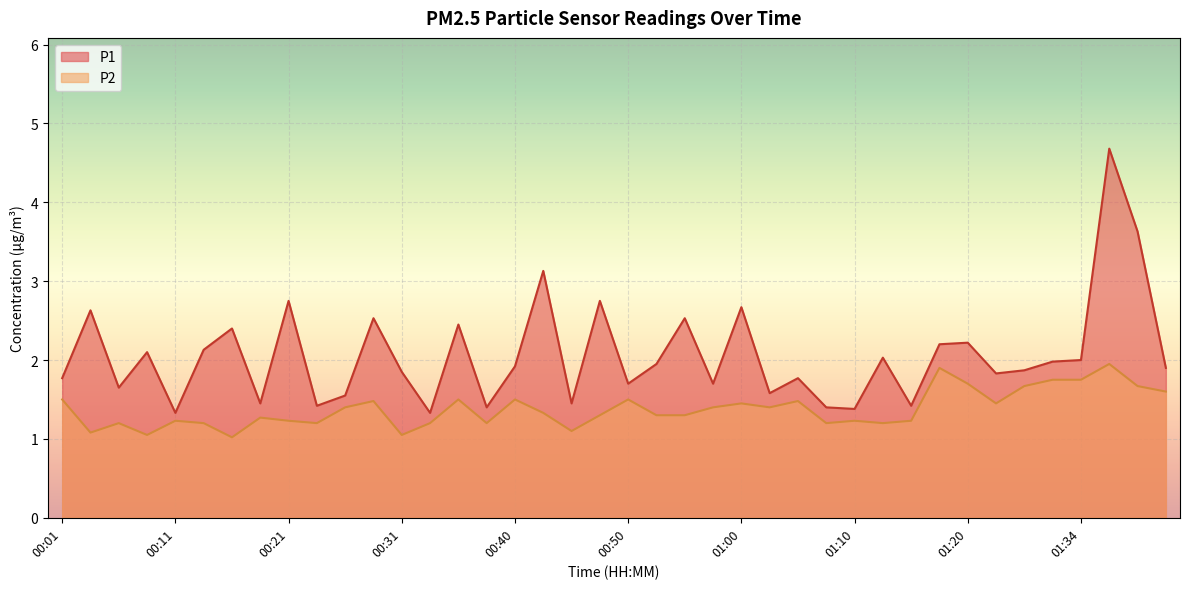

What is the value of the P1 point at the 24th from the left?

1.7